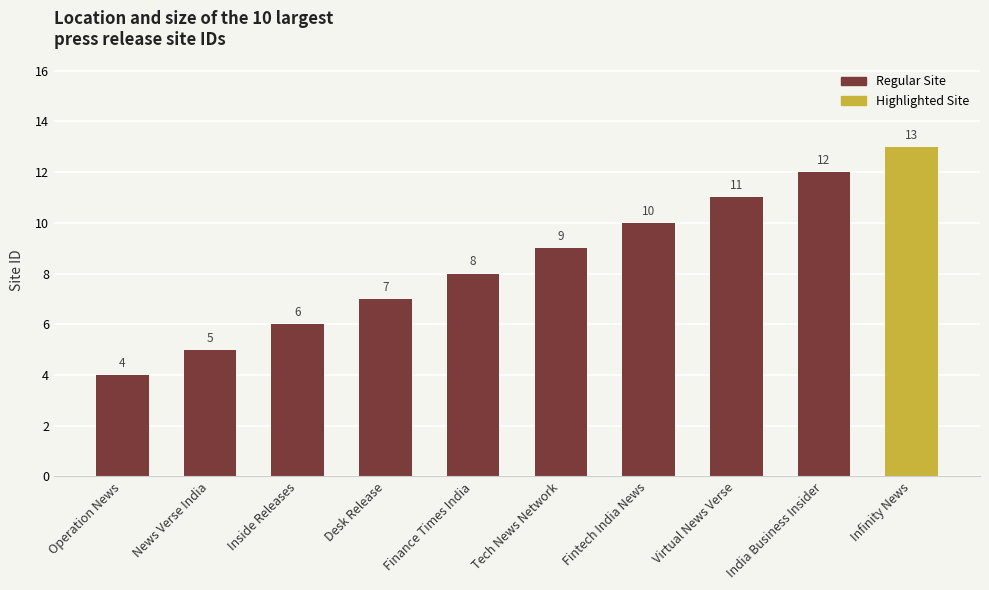

The chart shows a value of 8 at Finance Times India. True or false?

True